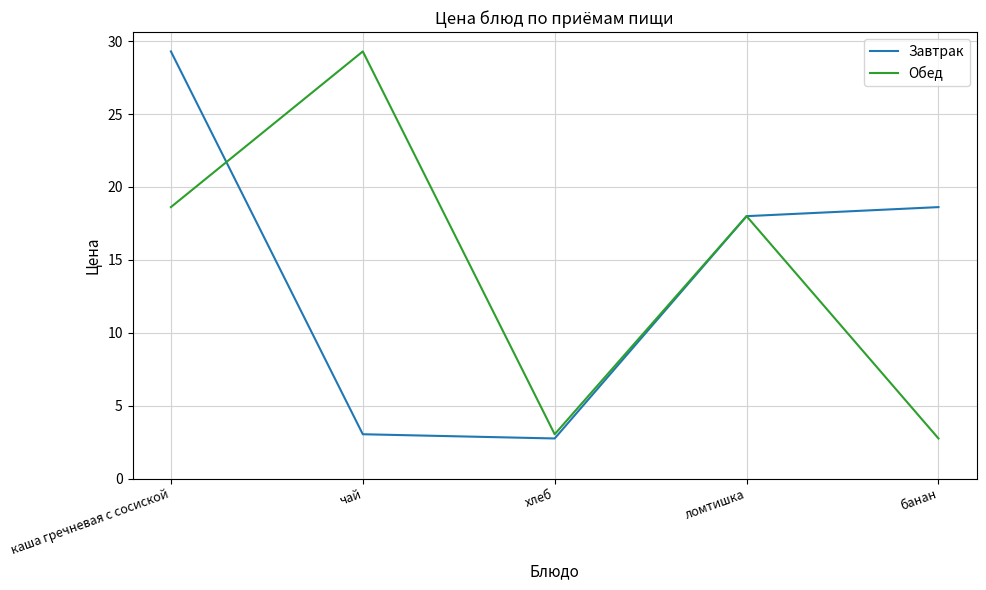

Is the value of Завтрак at каша гречневая с сосиской greater than the value of Обед at каша гречневая с сосиской?

Yes